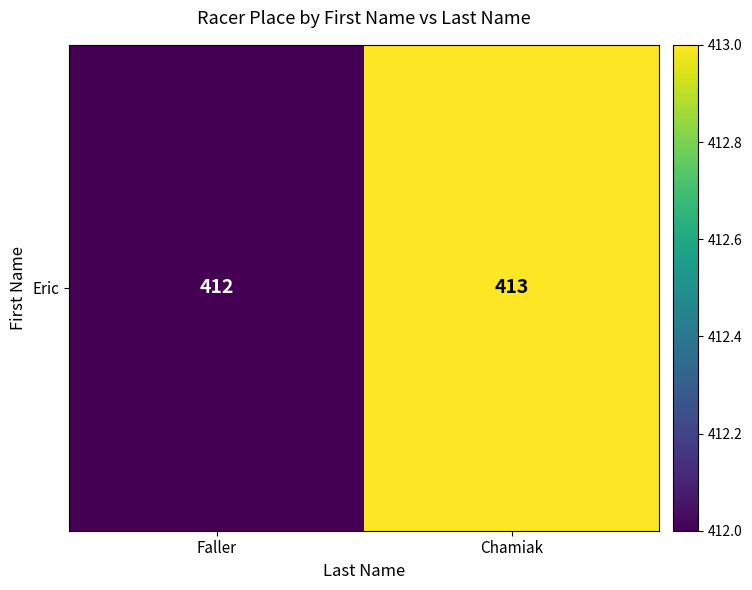

How many categories are shown in the chart?

2